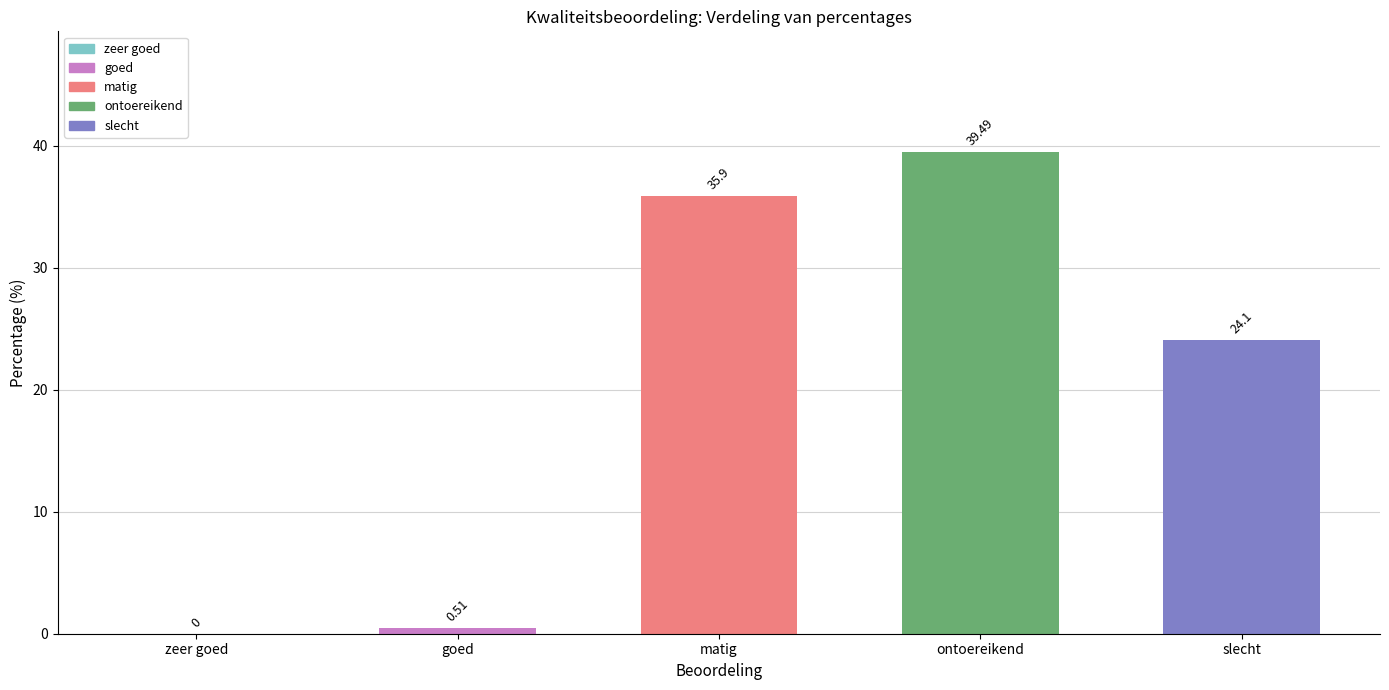

Reading left to right, what are all the values shown in this chart?

zeer goed=0.0	goed=0.5	matig=35.9	ontoereikend=39.5	slecht=24.1